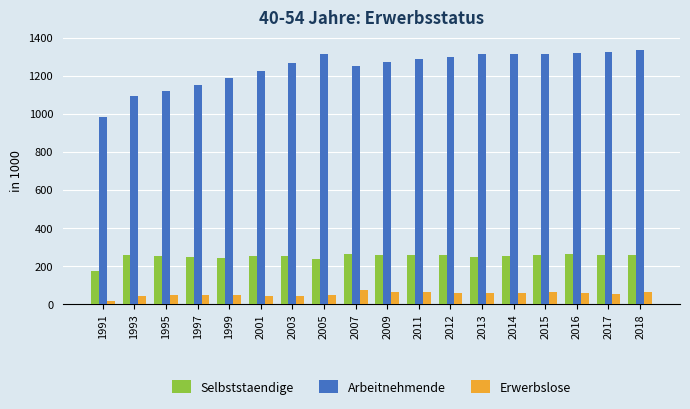

Which series has the largest total across all categories?

Arbeitnehmende